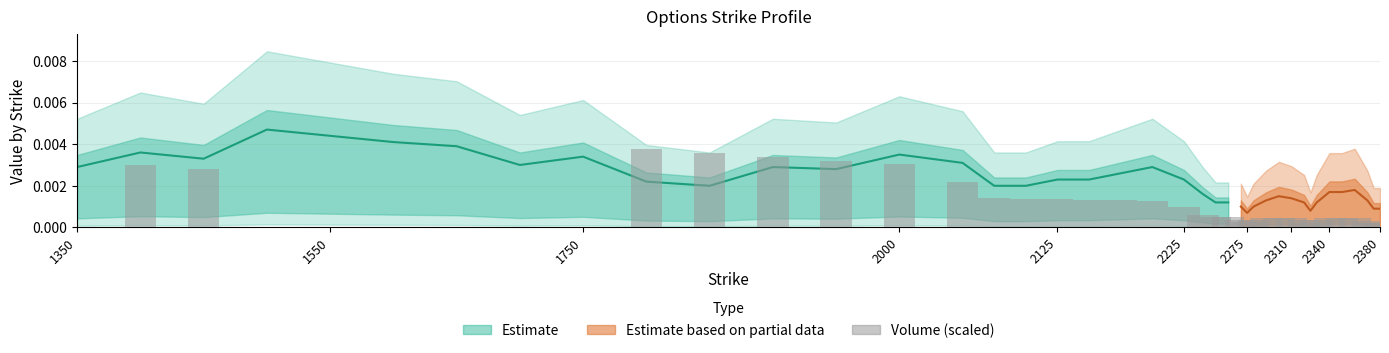

How many data points are above 0?

33